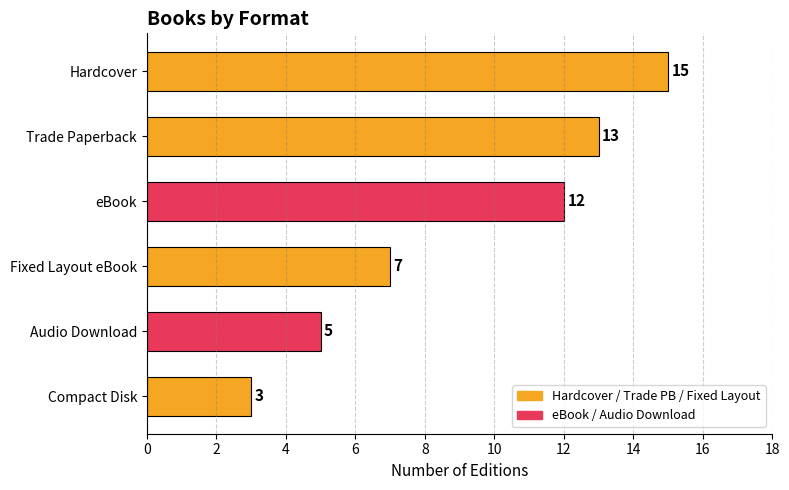

What position from the bottom is Compact Disk?

1